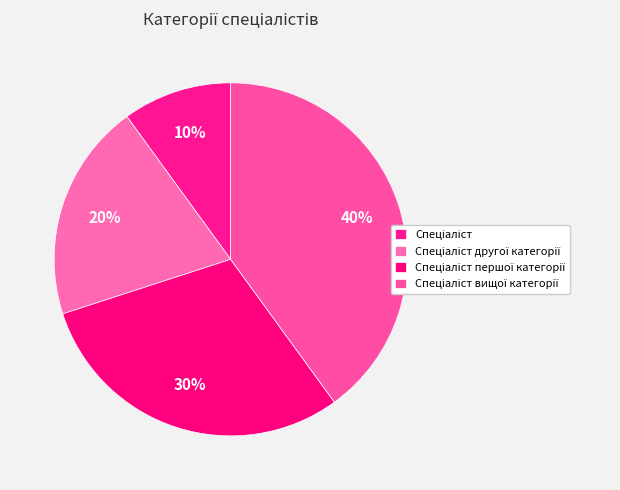

How many segments does this pie chart have?

4